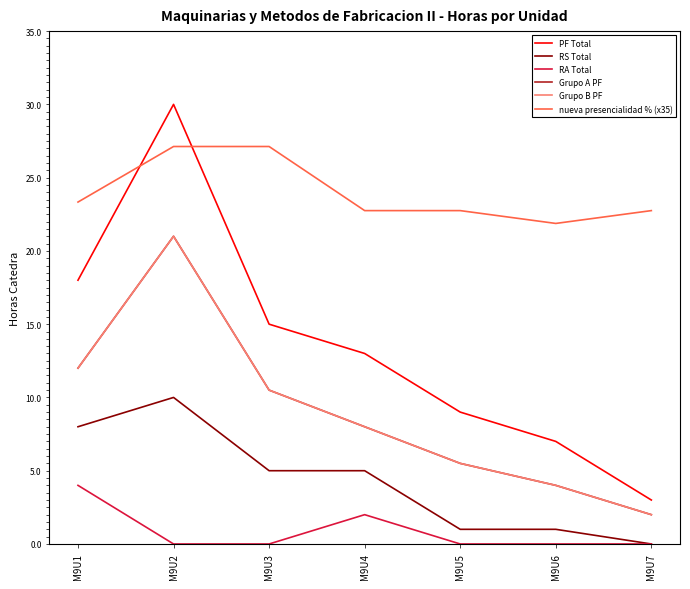

In nueva presencialidad % (x35), how many points are lower than both neighbors (excluding endpoints)?

1